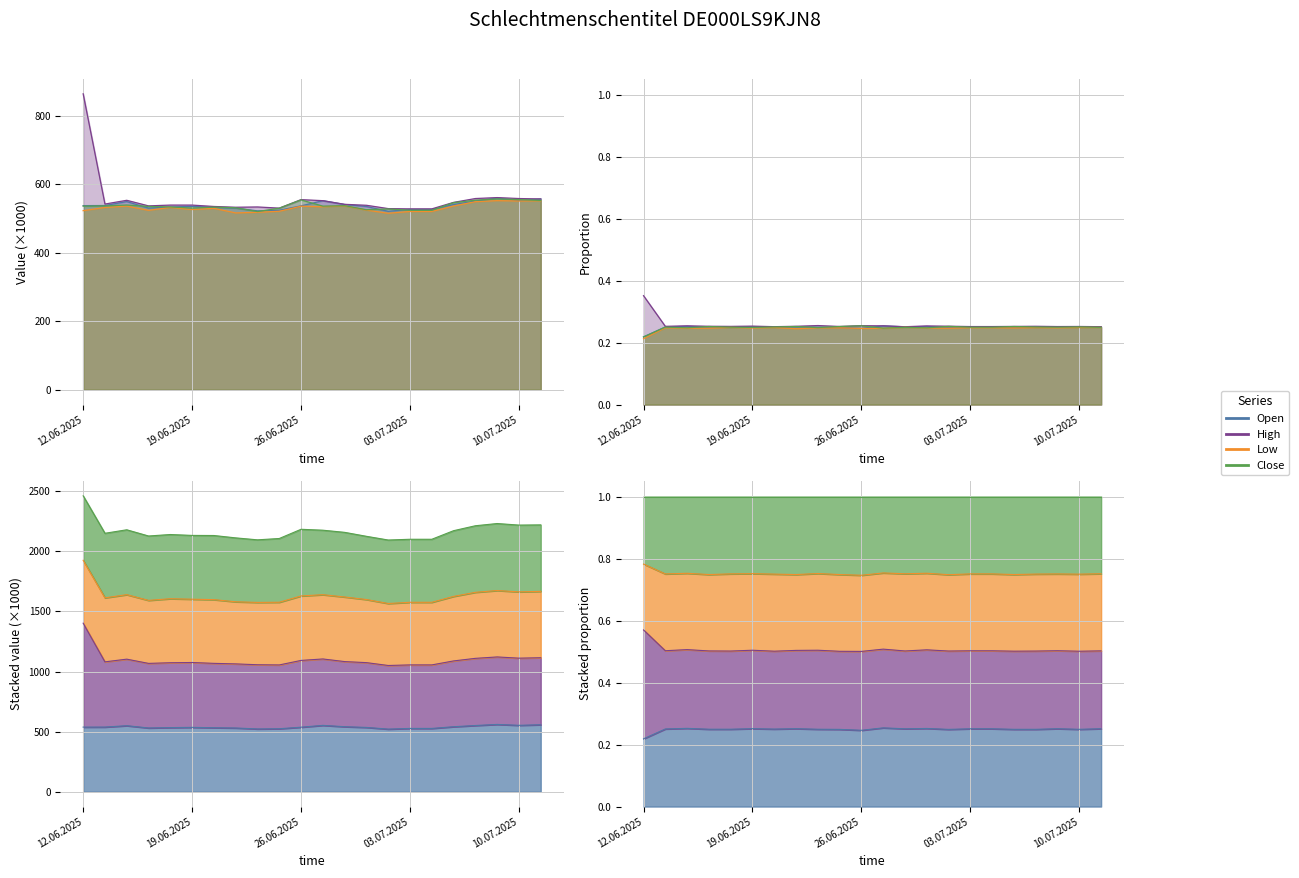

Is it true that Low equals 334.2 at 07.07.2025?

False